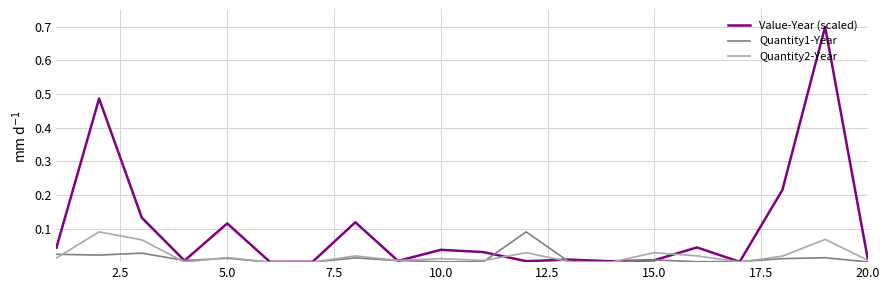

Which series has the widest spread of values?

Value-Year (scaled)